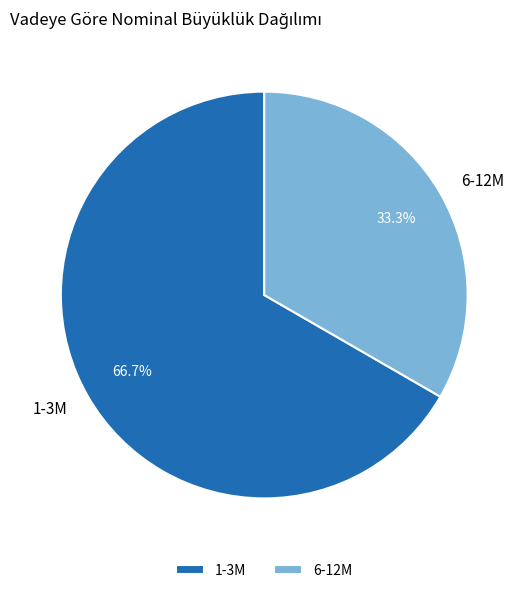

How many segments does this pie chart have?

2